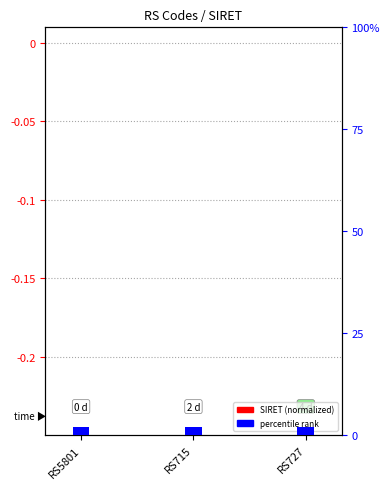

Is the value of percentile rank at RS5801 greater than the value of SIRET (normalized) at RS715?

Yes